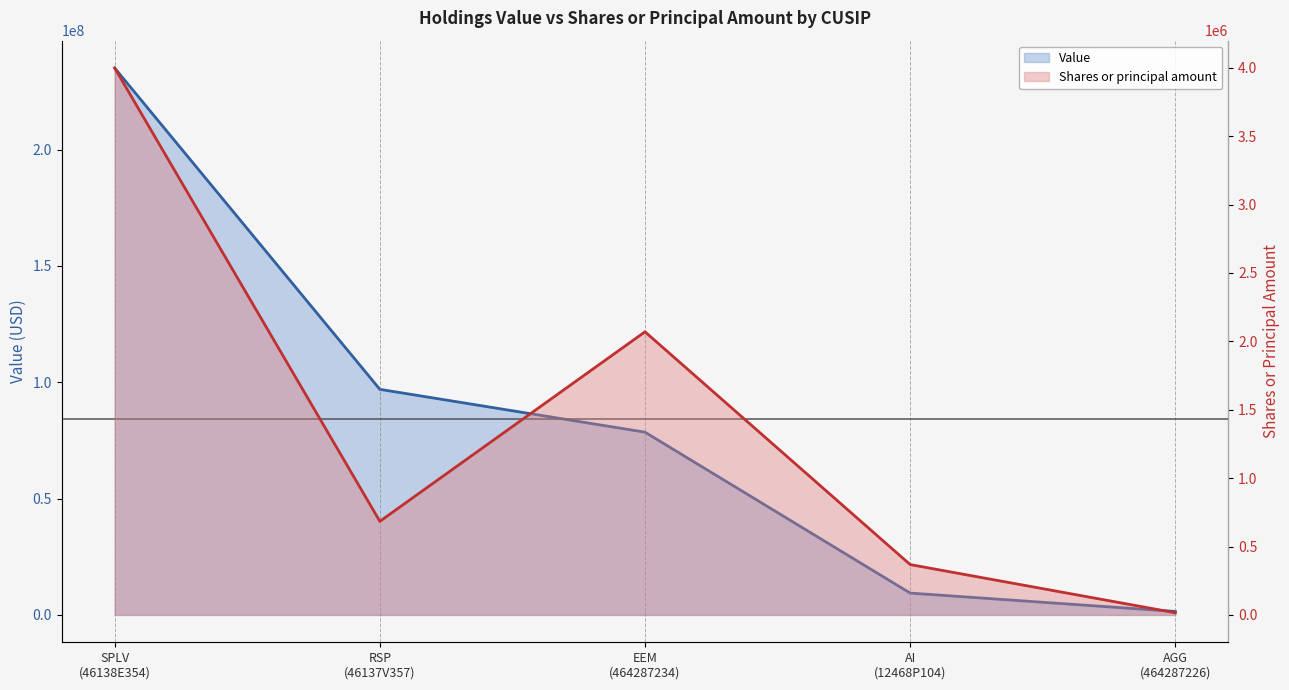

Which series has the widest spread of values?

Value